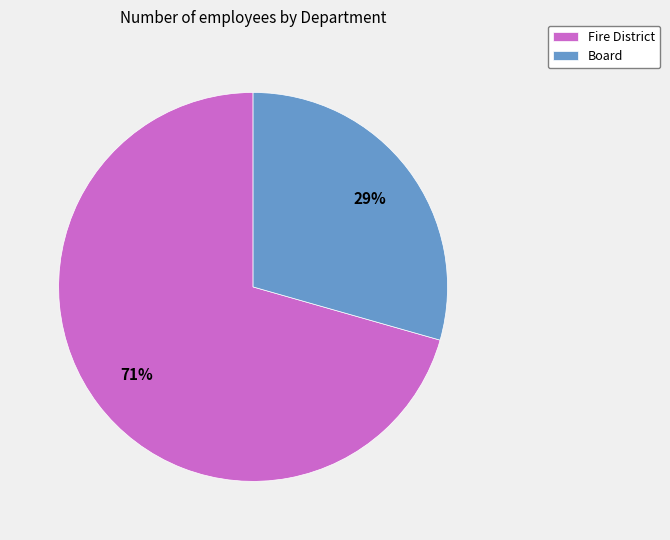

What is the ratio of the value at Board to the value at Fire District?

0.4